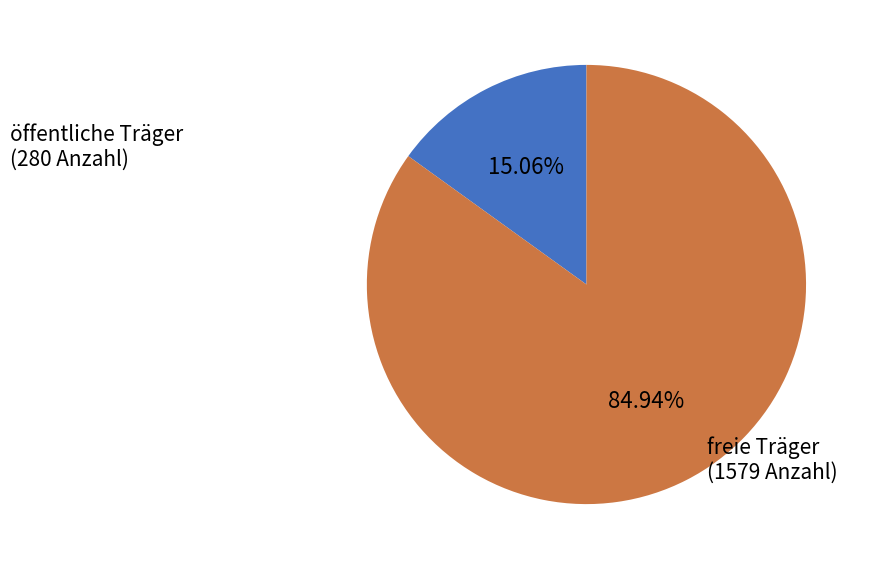

Is there any slice that represents more than half of the pie?

Yes